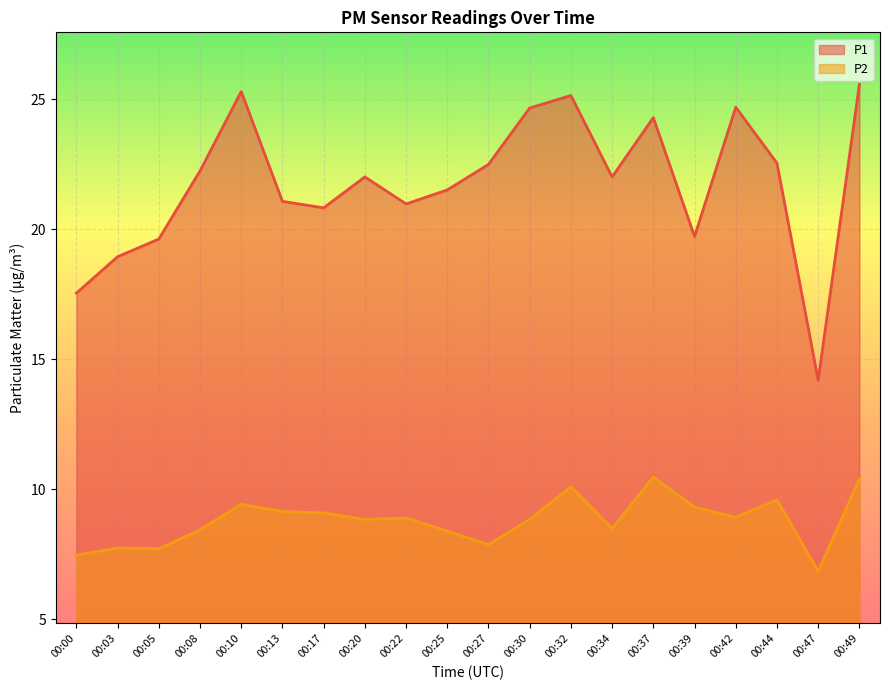

Reading right to left, extract all data points from this chart.

P1: 25.6	14.2	22.6	24.7	19.7	24.3	22.0	25.1	24.7	22.5	21.5	21.0	22.0	20.8	21.1	25.3	22.2	19.6	18.9	17.6
P2: 10.4	6.8	9.6	8.9	9.3	10.5	8.5	10.1	8.8	7.9	8.4	8.9	8.8	9.1	9.2	9.4	8.4	7.7	7.8	7.5